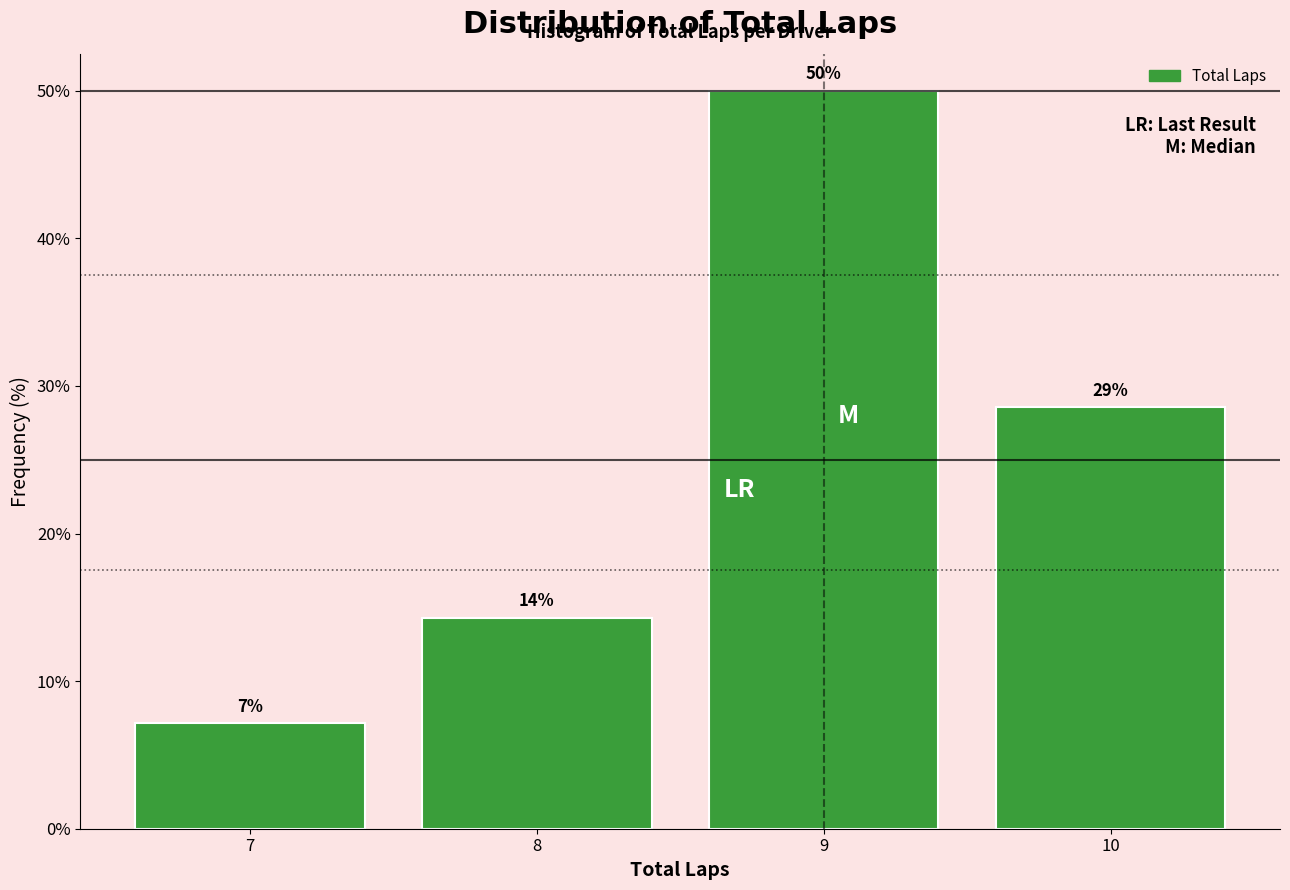

How many bars are there in total?

4